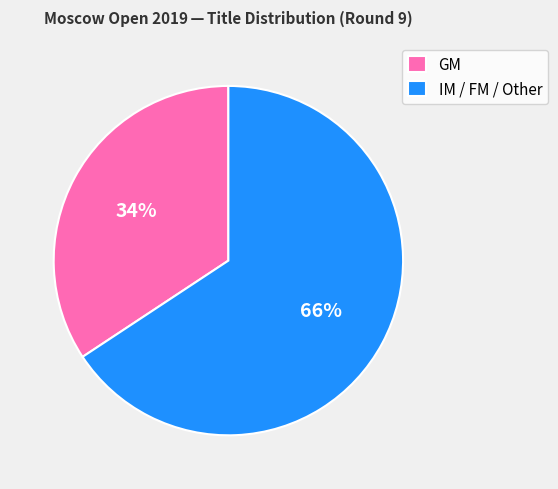

True or false: GM accounts for 50% of the total.

False